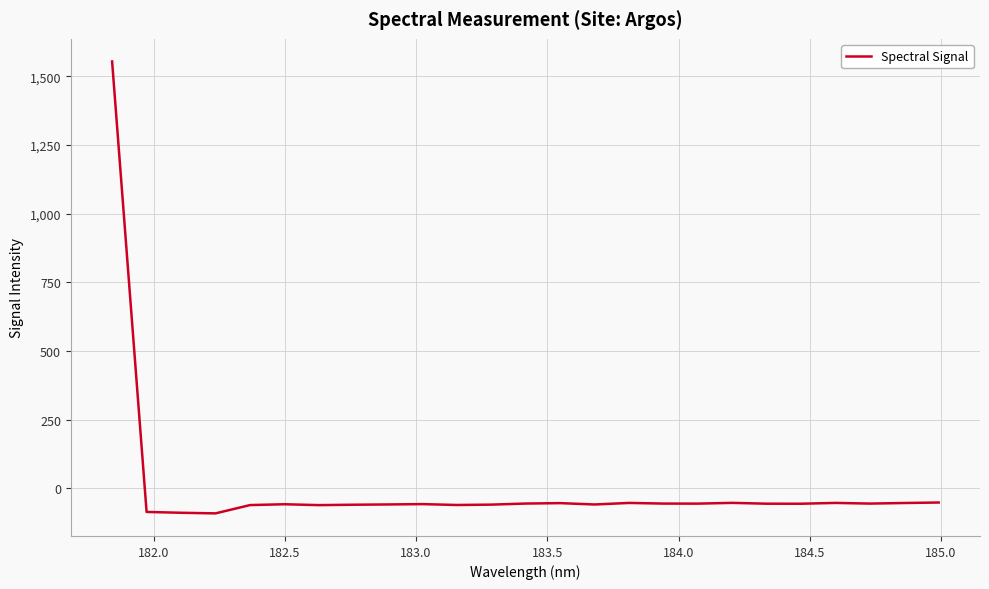

What is the maximum value shown in the chart?

1554.2